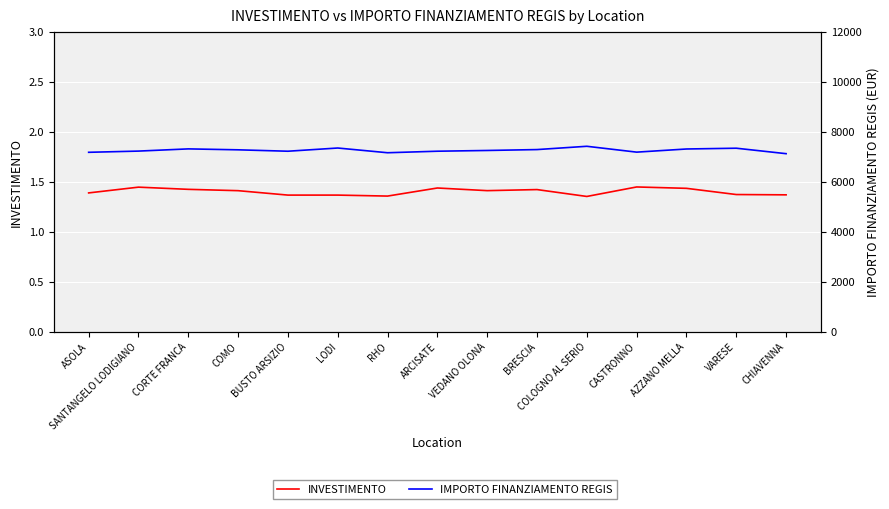

True or false: INVESTIMENTO has more than 1 points higher than both neighbors.

True